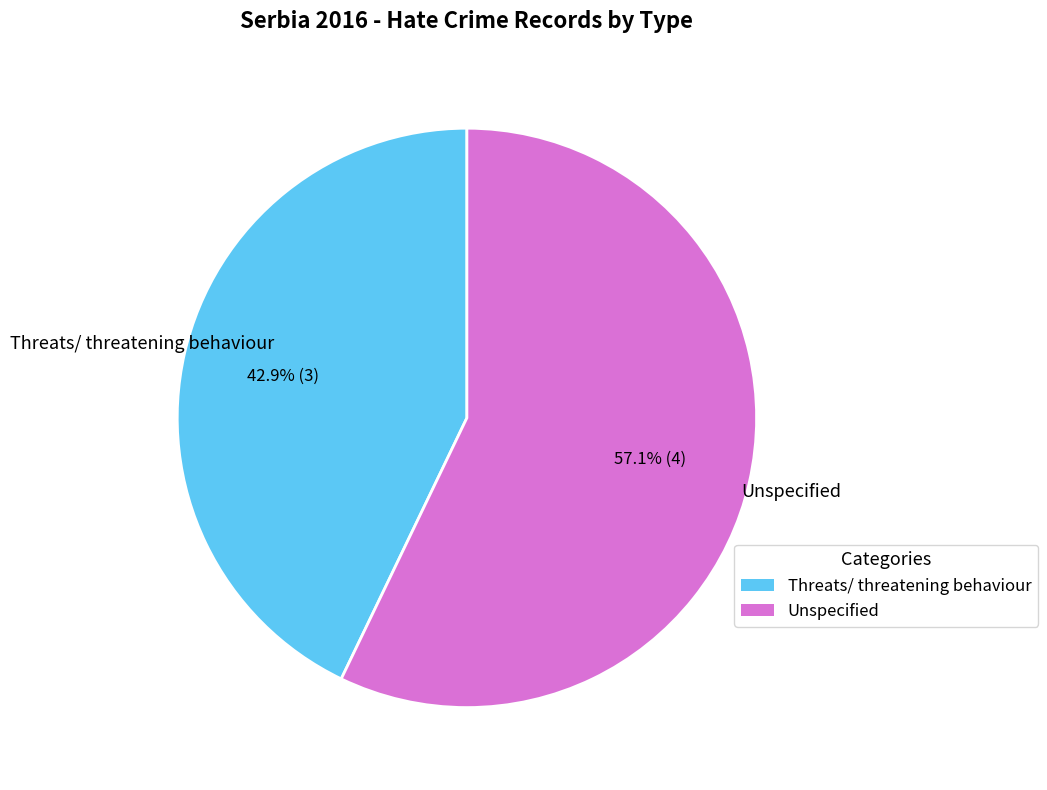

What portion of the pie excludes Unspecified?

42.9%